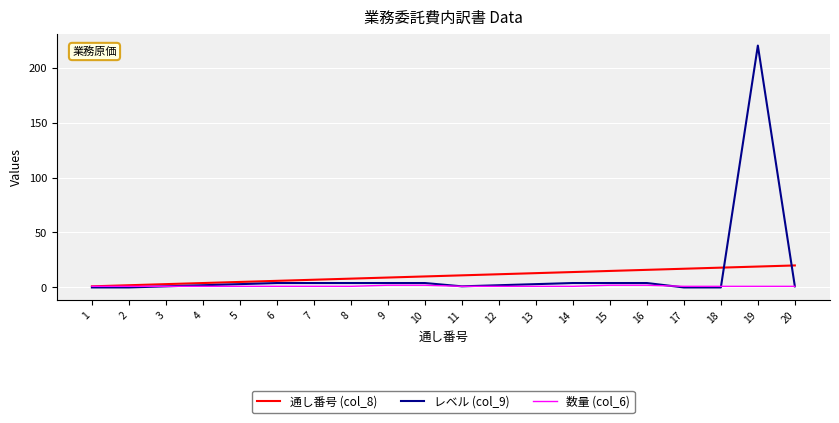

Reading right to left, extract all data points from this chart.

通し番号 (col_8): 20=20	19=19	18=18	17=17	16=16	15=15	14=14	13=13	12=12	11=11	10=10	9=9	8=8	7=7	6=6	5=5	4=4	3=3	2=2	1=1
レベル (col_9): 20=1	19=220	18=0	17=0	16=4	15=4	14=4	13=3	12=2	11=1	10=4	9=4	8=4	7=4	6=4	5=3	4=2	3=1	2=0	1=0
数量 (col_6): 20=1	19=1	18=1	17=1	16=2	15=2	14=1	13=1	12=1	11=1	10=2	9=2	8=1	7=1	6=1	5=1	4=1	3=1	2=1	1=1